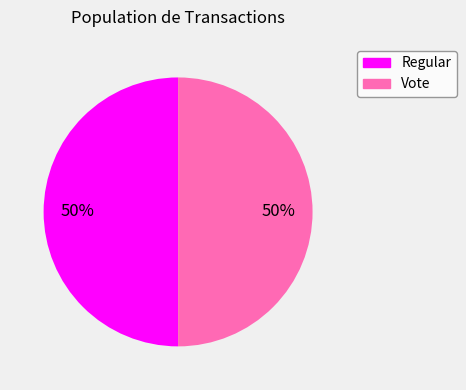

Combined, do Vote and Regular account for over 50%?

Yes